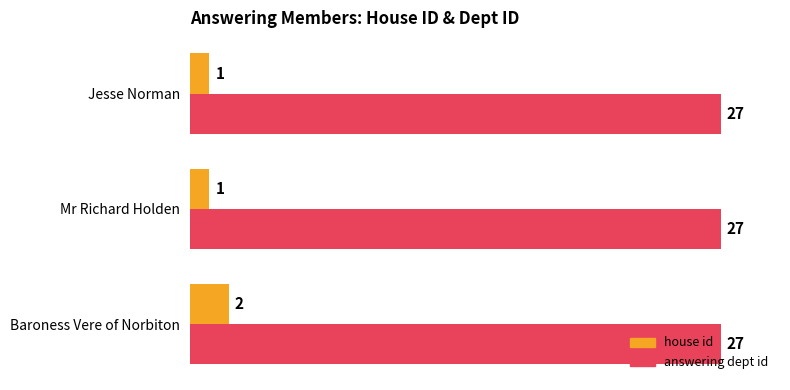

True or false: house id has a value of 2 at Baroness Vere of Norbiton.

True